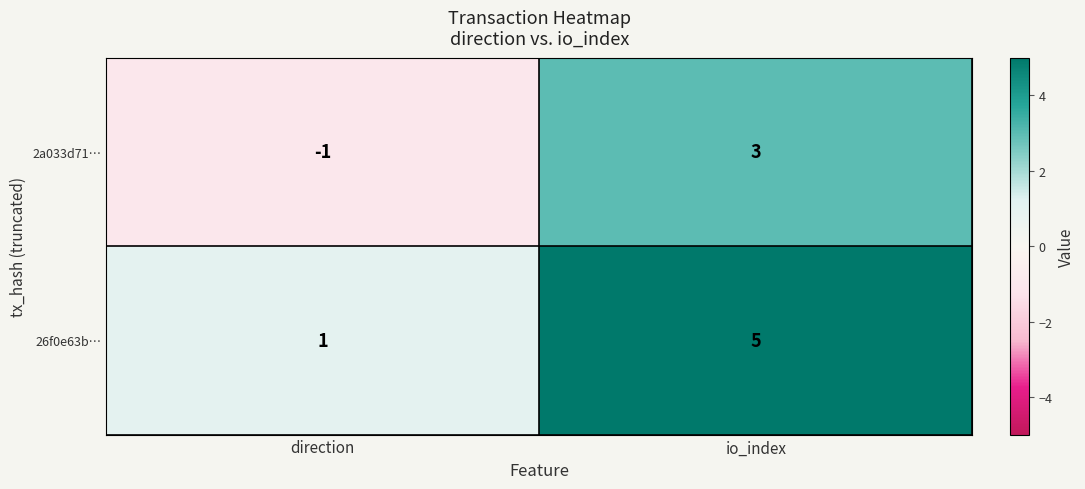

What is the smallest value displayed?

-1